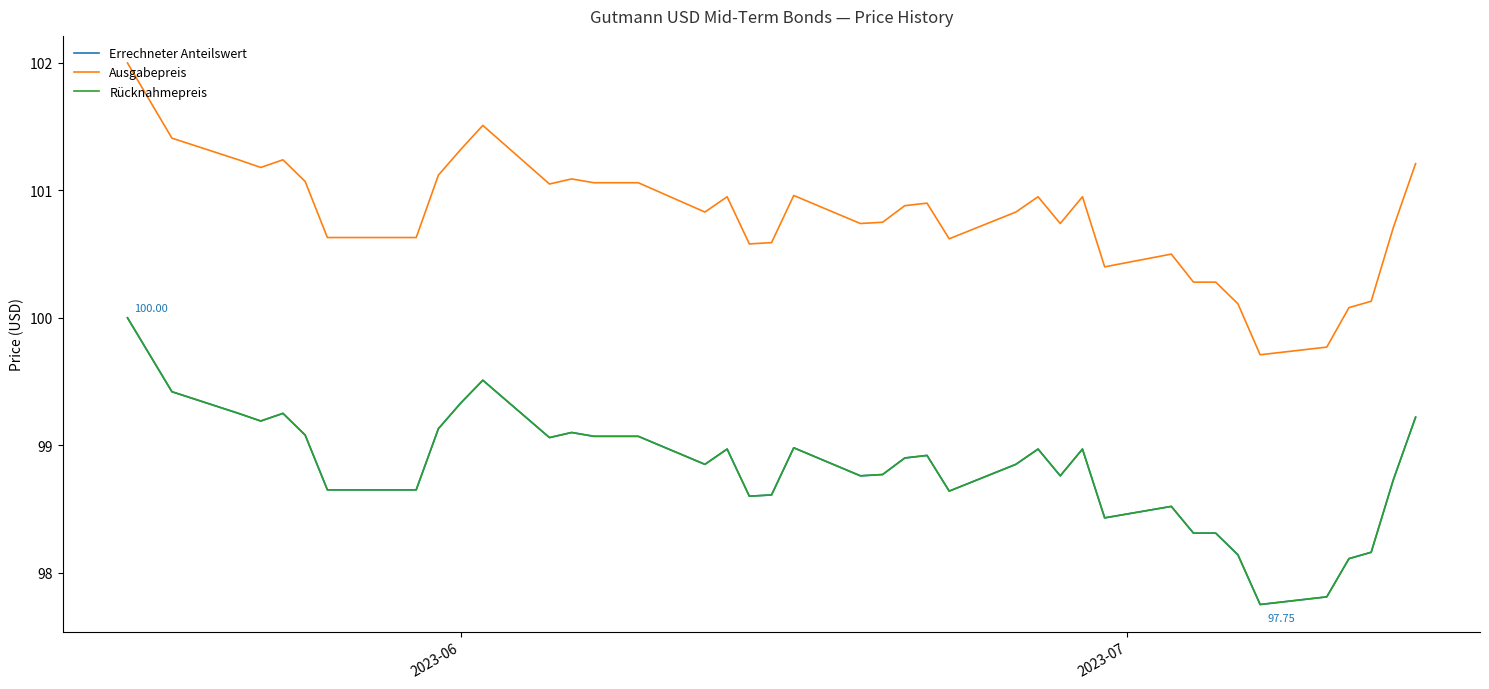

Does the chart display data point markers on the line(s)?

No